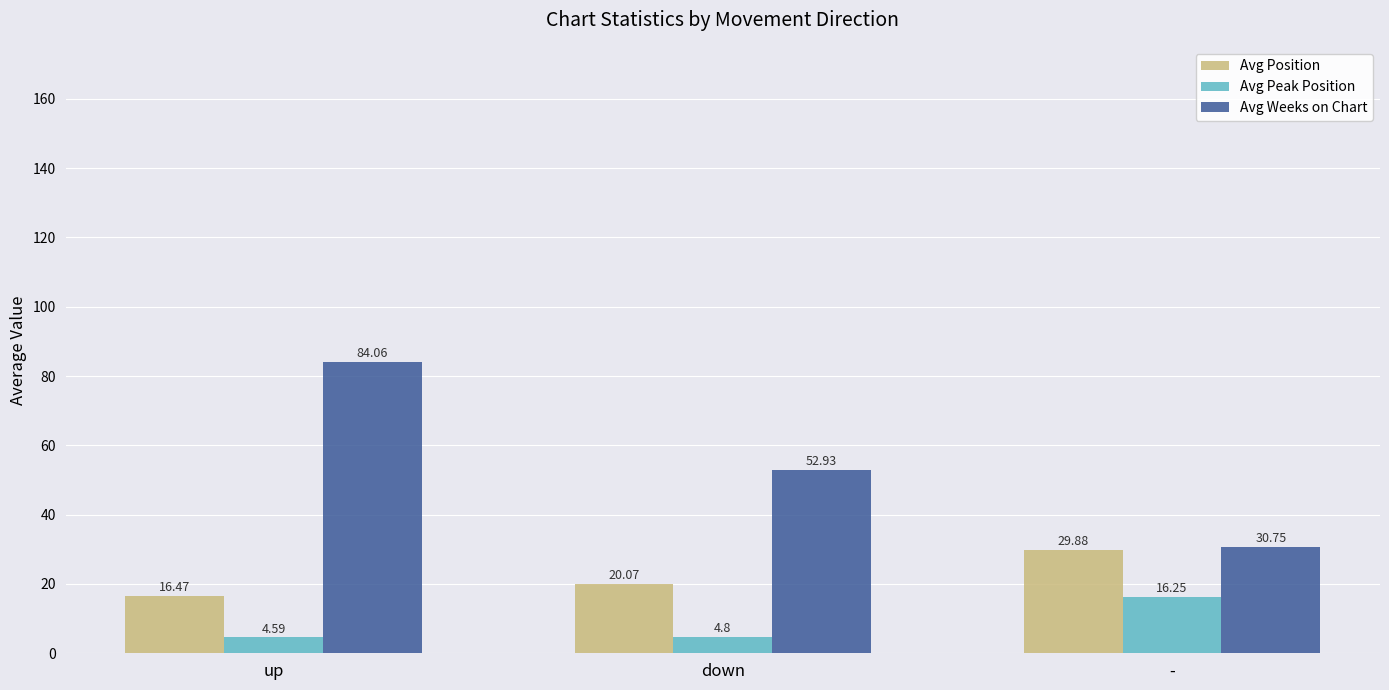

Which series changed the most between up and -?

Avg Weeks on Chart